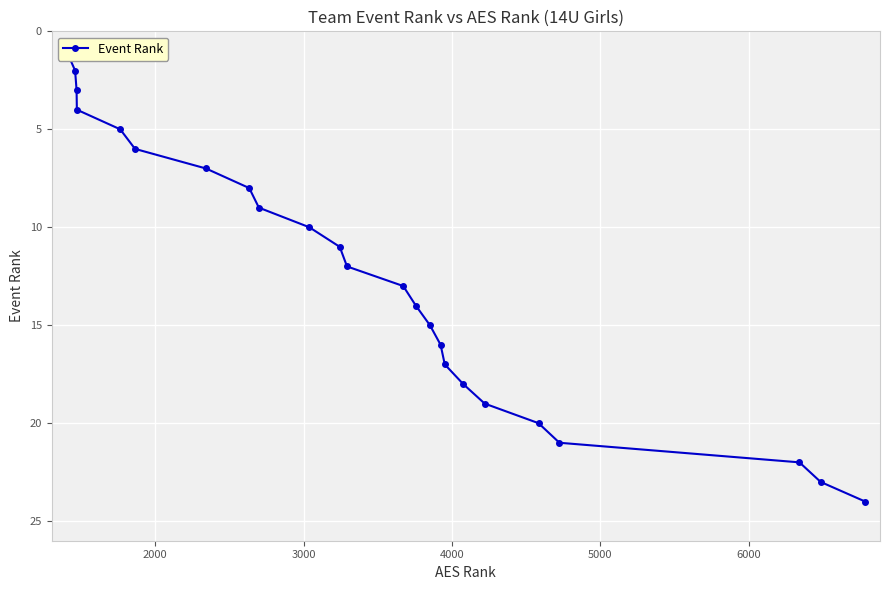

Does the chart display data point markers on the line(s)?

Yes